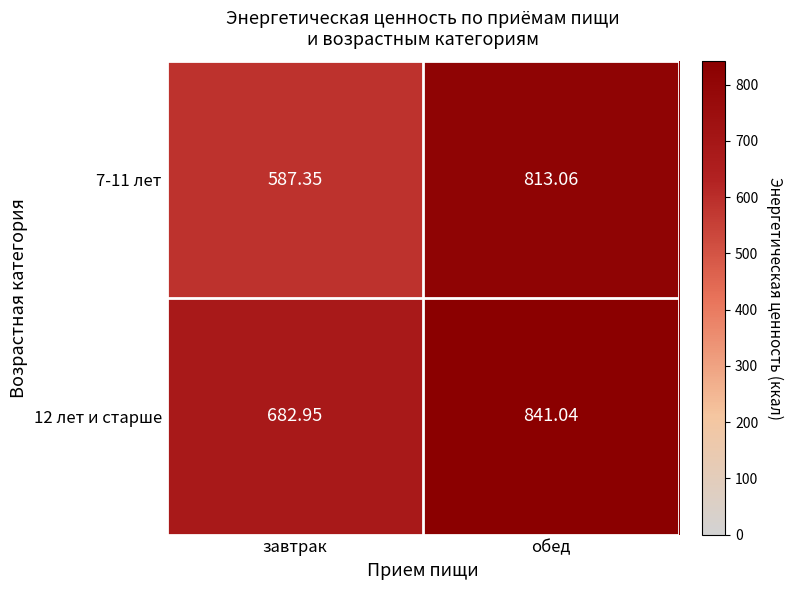

Where is 12 лет и старше nearest to the value 761?

завтрак